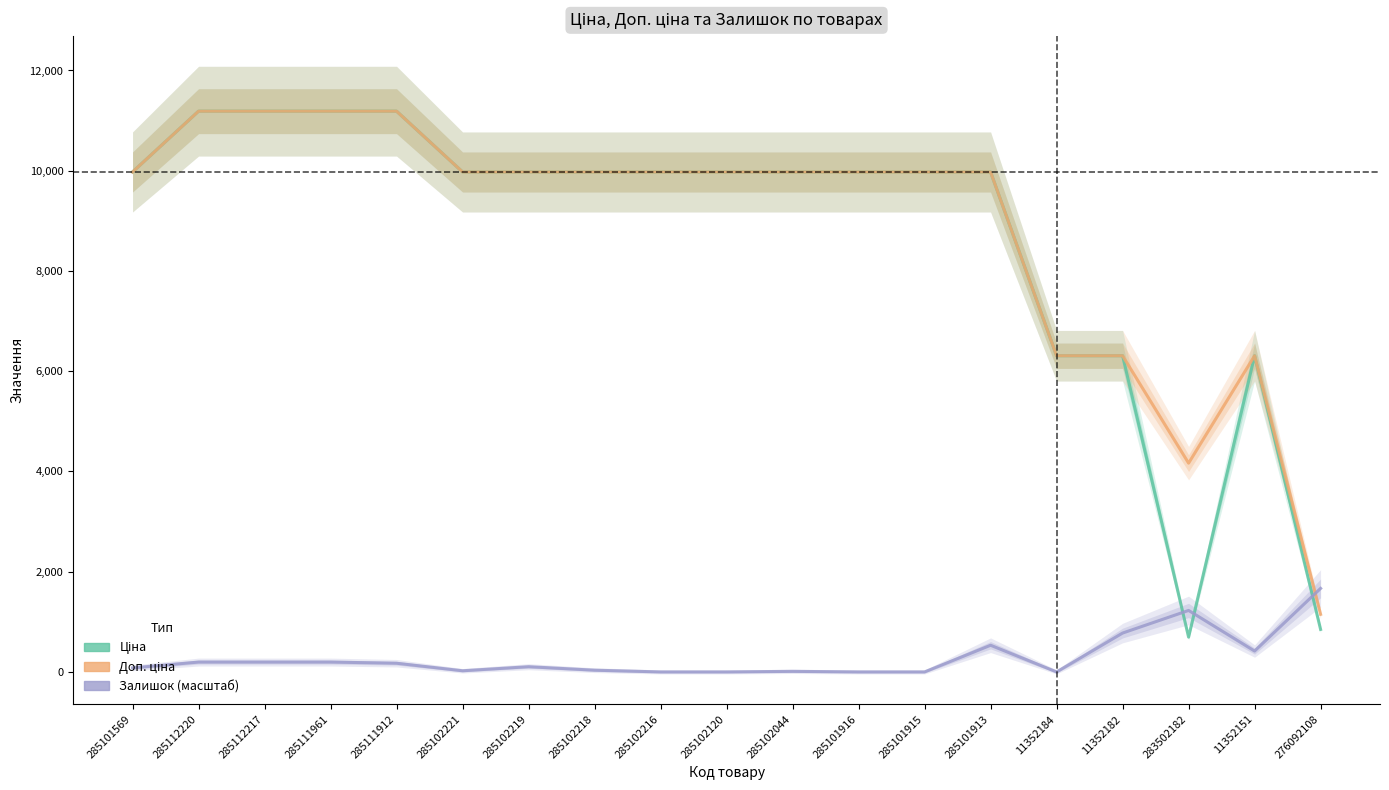

At which category is the sum across all series the highest?

285112220